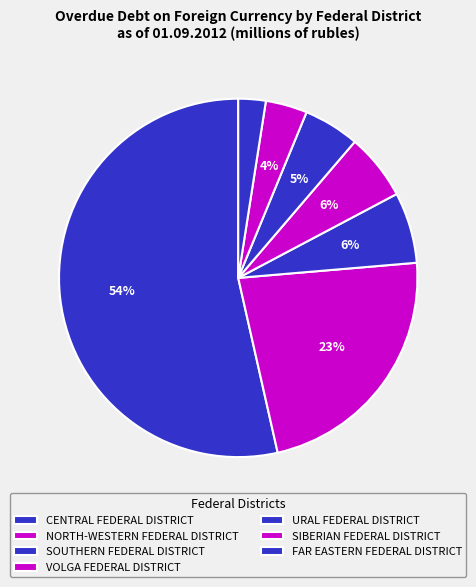

Which slice is the smallest?

FAR EASTERN FEDERAL DISTRICT